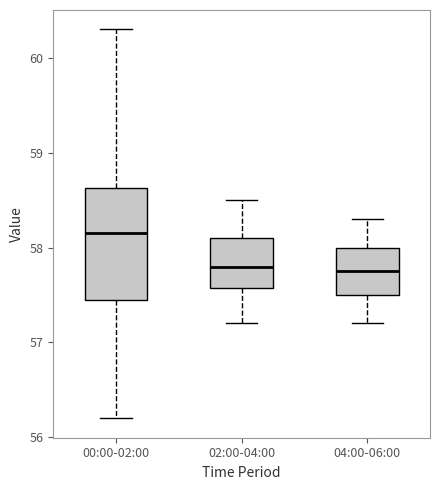

Where does the lower whisker of the box for 02:00-04:00 end on the y-axis? The values are not printed on the chart, so give them approximately, as read against the axis.

57.2